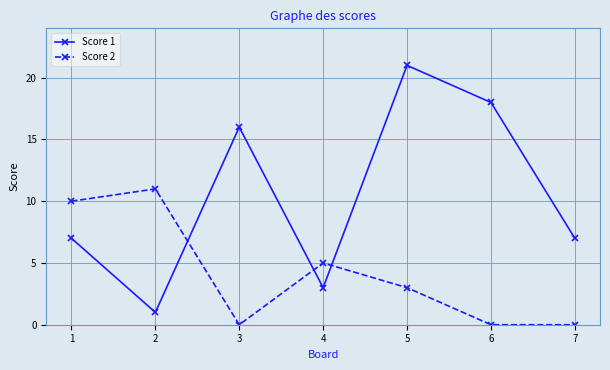

Which series ends up on top after the final intersection of Score 2 and Score 1?

Score 1